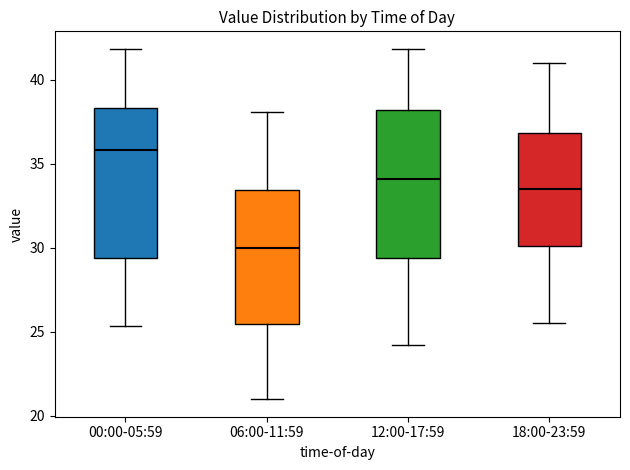

Which box's median line is the highest?

00:00-05:59